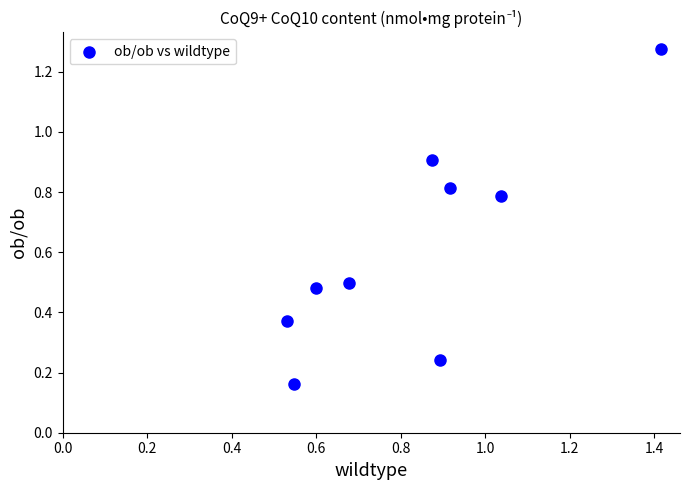

What is the range of X values (max minus min)?

0.9